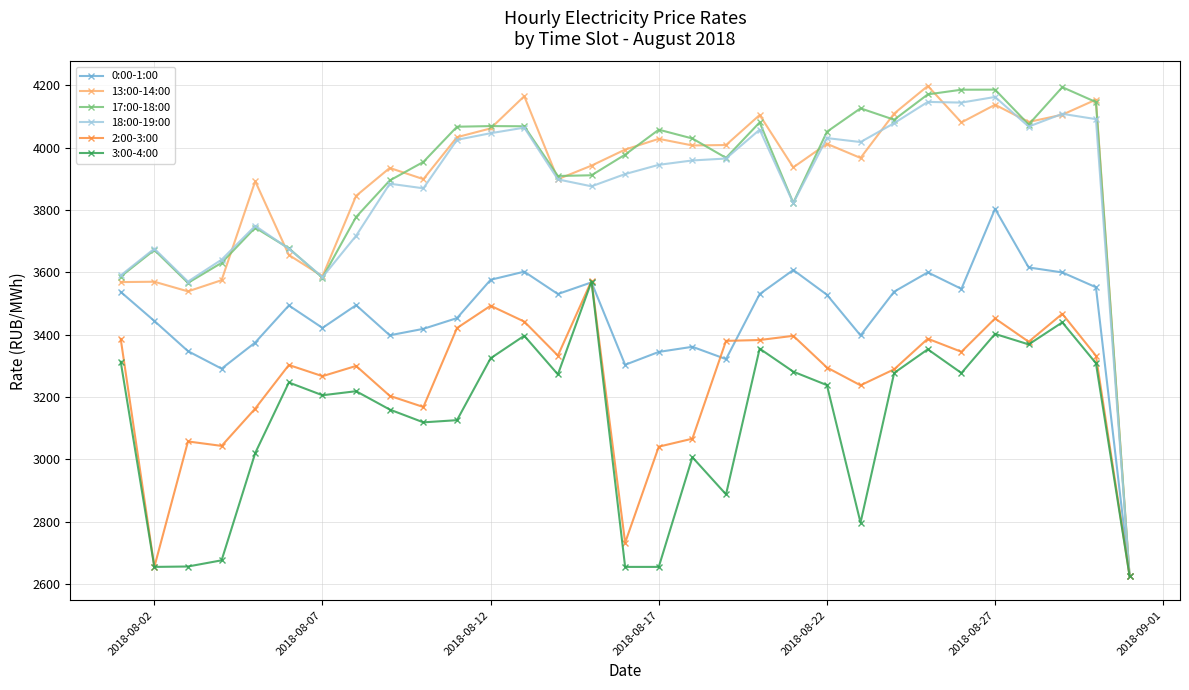

Does the chart have visible grid lines?

Yes